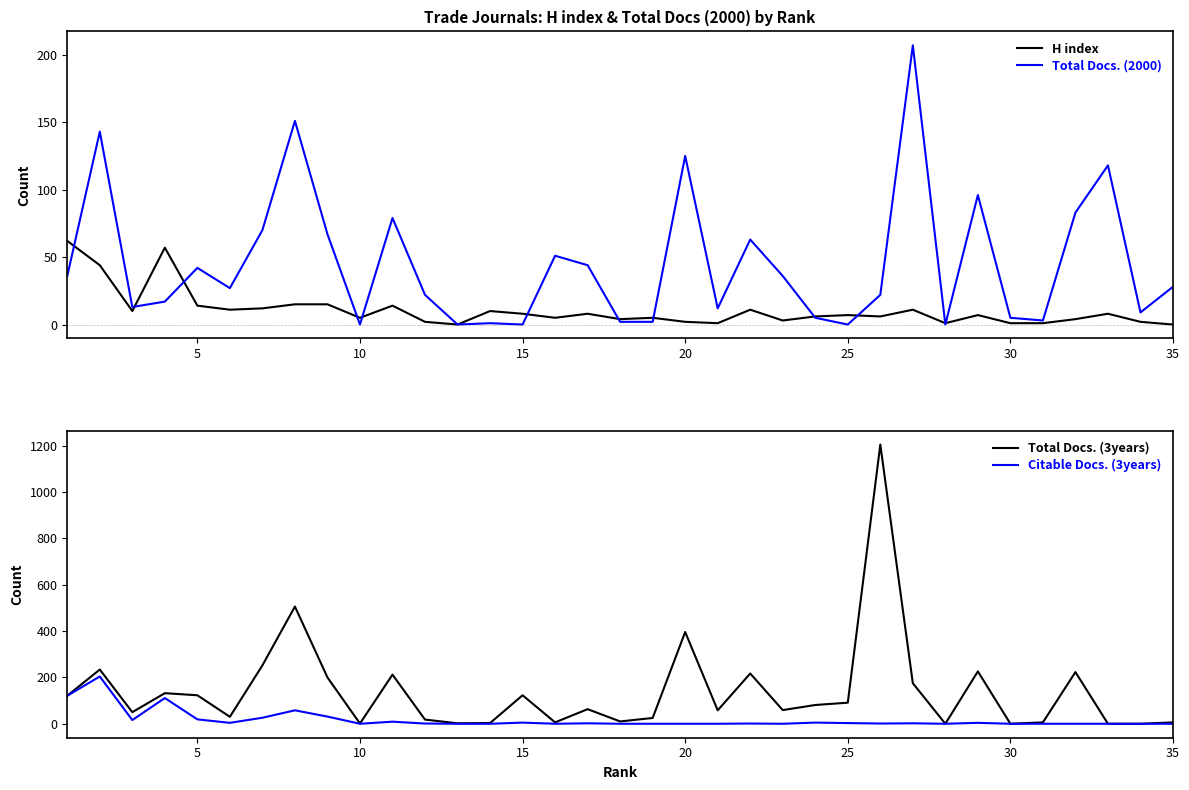

How many lines are shown in the chart?

4